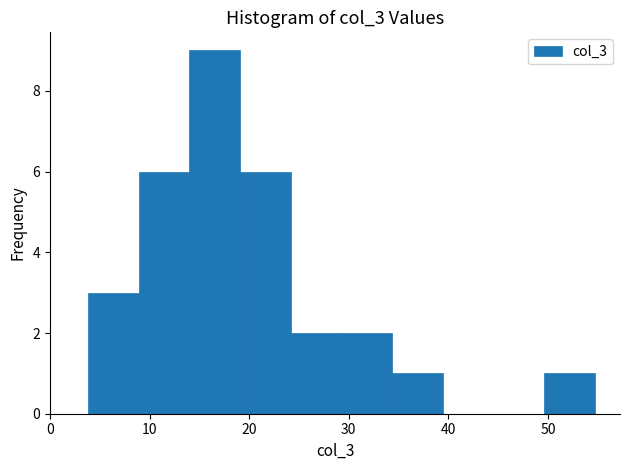

Reading left to right, list every bar in this chart as the range it spans on the x-axis followed by its height. Neither the bar edges nor the heights are printed on the chart, so give them approximately, as read against the axes.

4 to 9: 3
9 to 14: 6
14 to 19: 9
19 to 24: 6
24 to 29: 2
29 to 34: 2
34 to 39: 1
39 to 45: 0
45 to 50: 0
50 to 55: 1